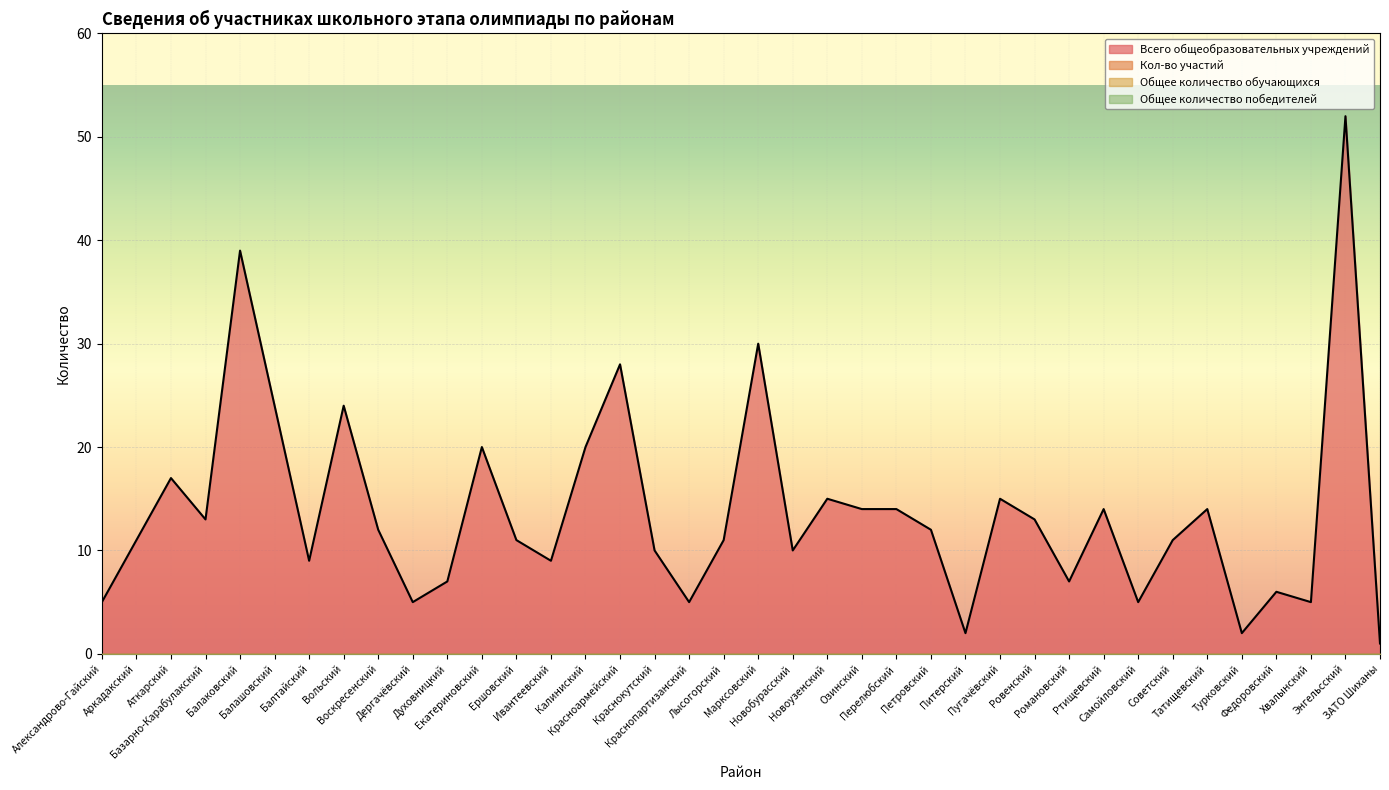

At how many categories does at least one series exceed 29?

3